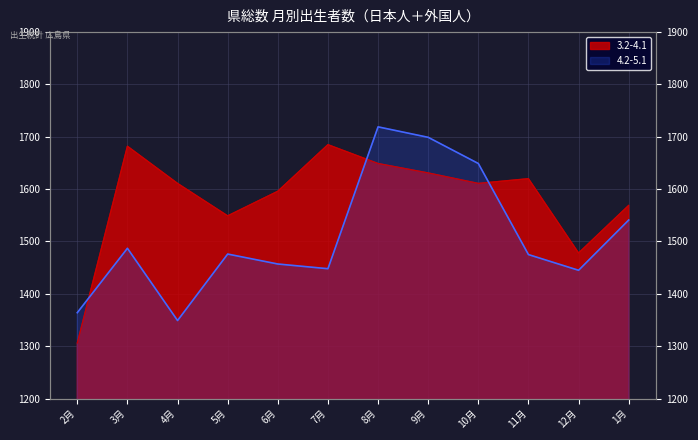

The value of 4.2-5.1 at 4月 is 445. True or false?

False